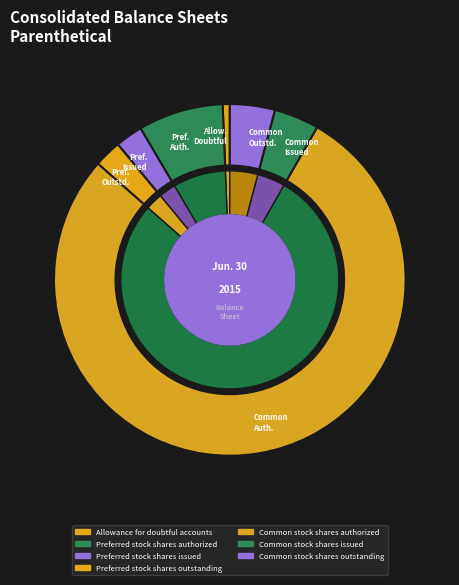

To the nearest percent, what is the combined percentage of Allowance for doubtful accounts and Preferred stock shares outstanding?

3%